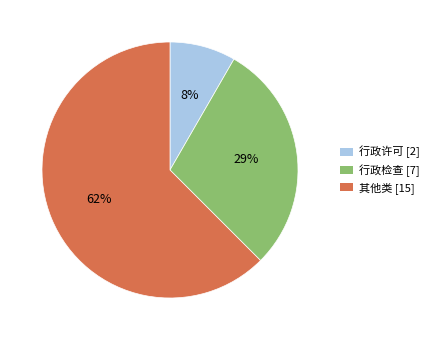

Is the sum of 行政检查 [7] and 其他类 [15] greater than half?

Yes